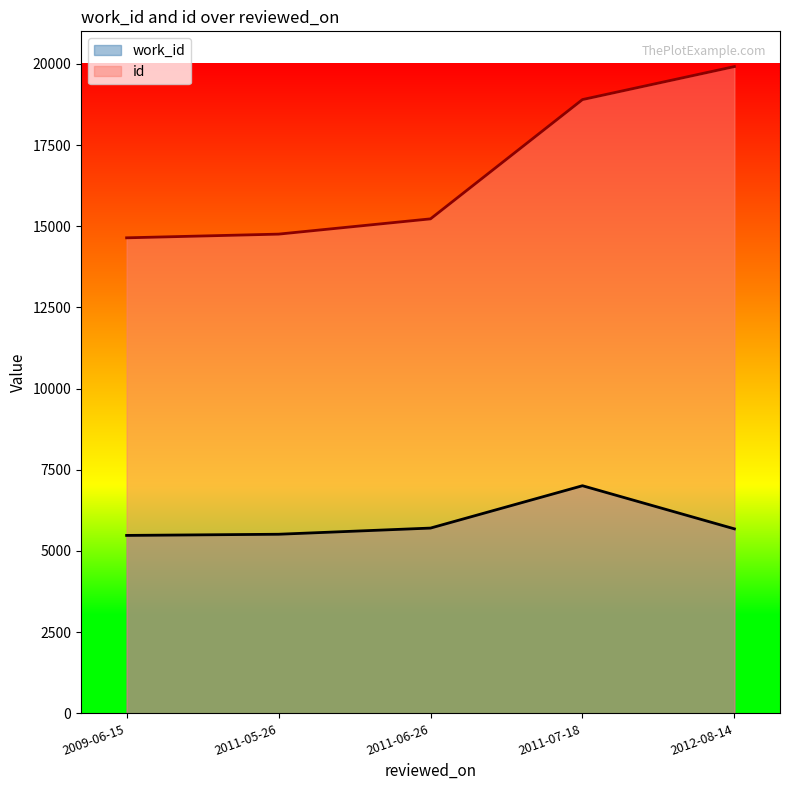

True or false: work_id and id cross at least once.

False